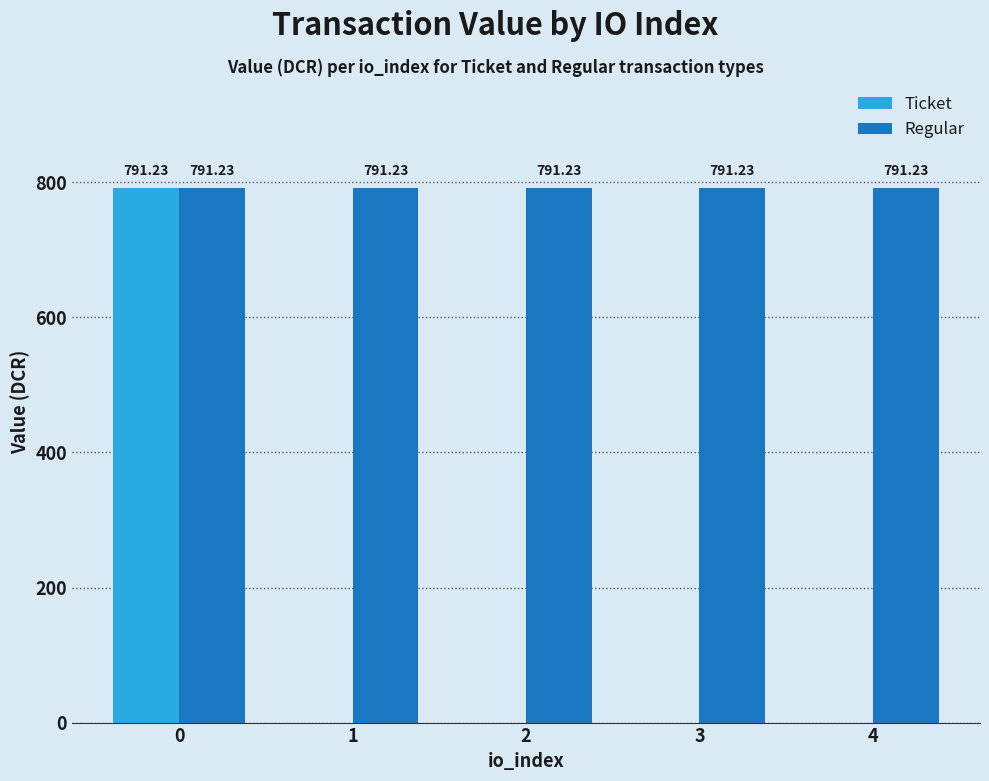

Is the value of Ticket at 3 greater than the value of Regular at 1?

No